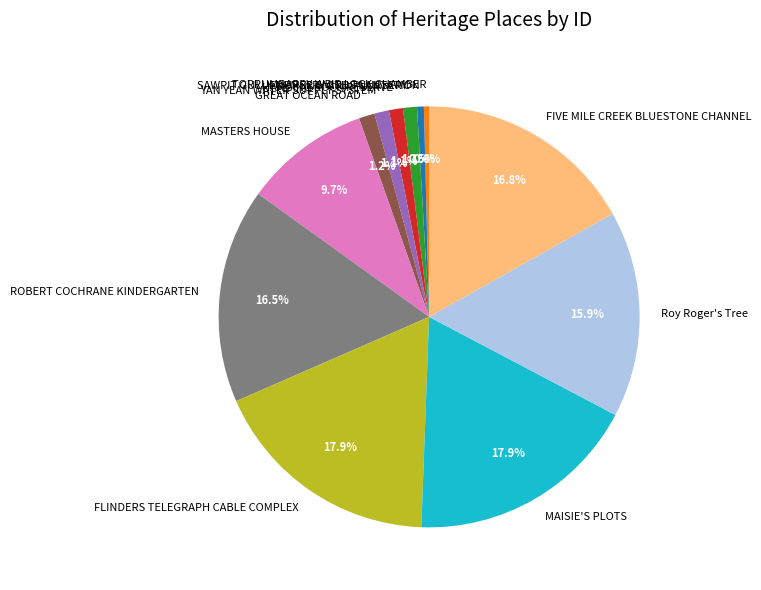

How many slices are in this pie chart?

12